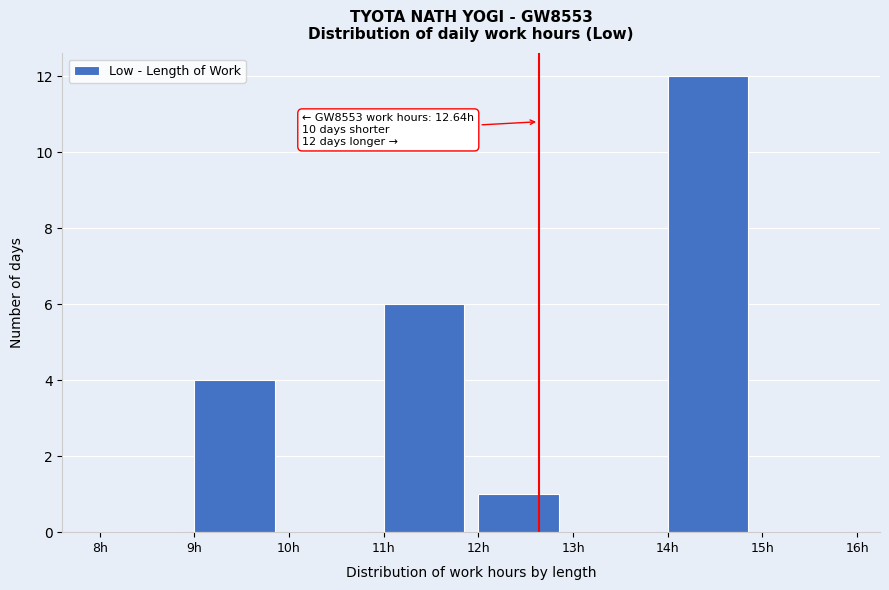

Which range on the x-axis has the tallest bar?

14 to 15